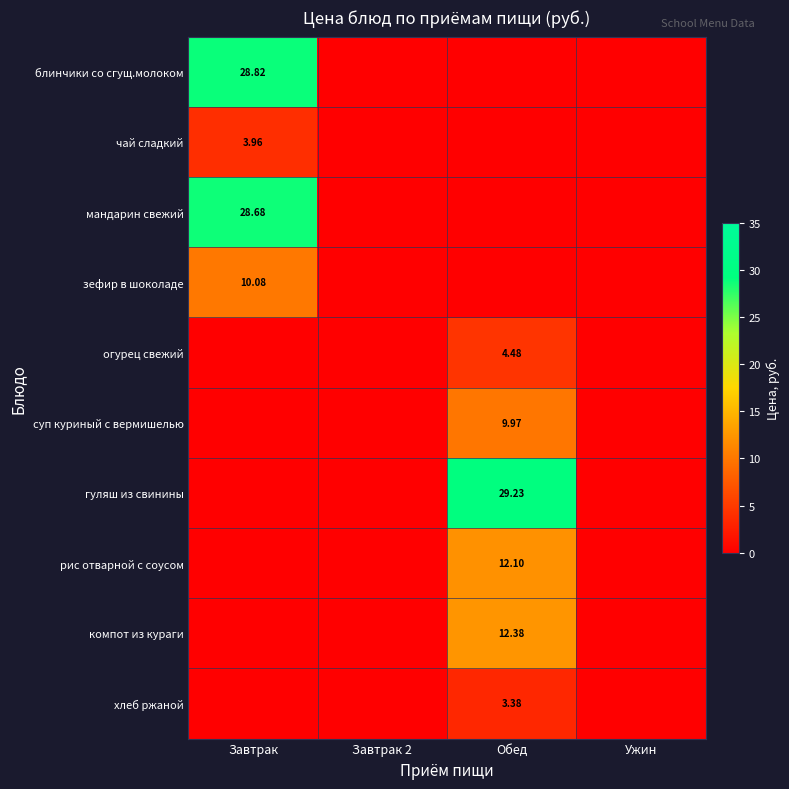

The value of рис отварной с соусом at Завтрак is 8.1. True or false?

False